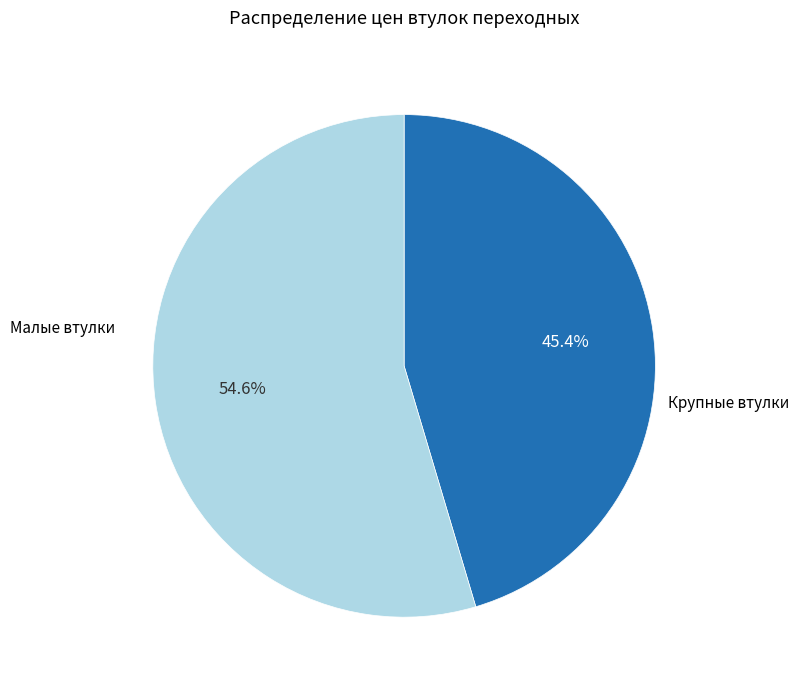

Between Малые втулки and Крупные втулки, which is larger?

Малые втулки